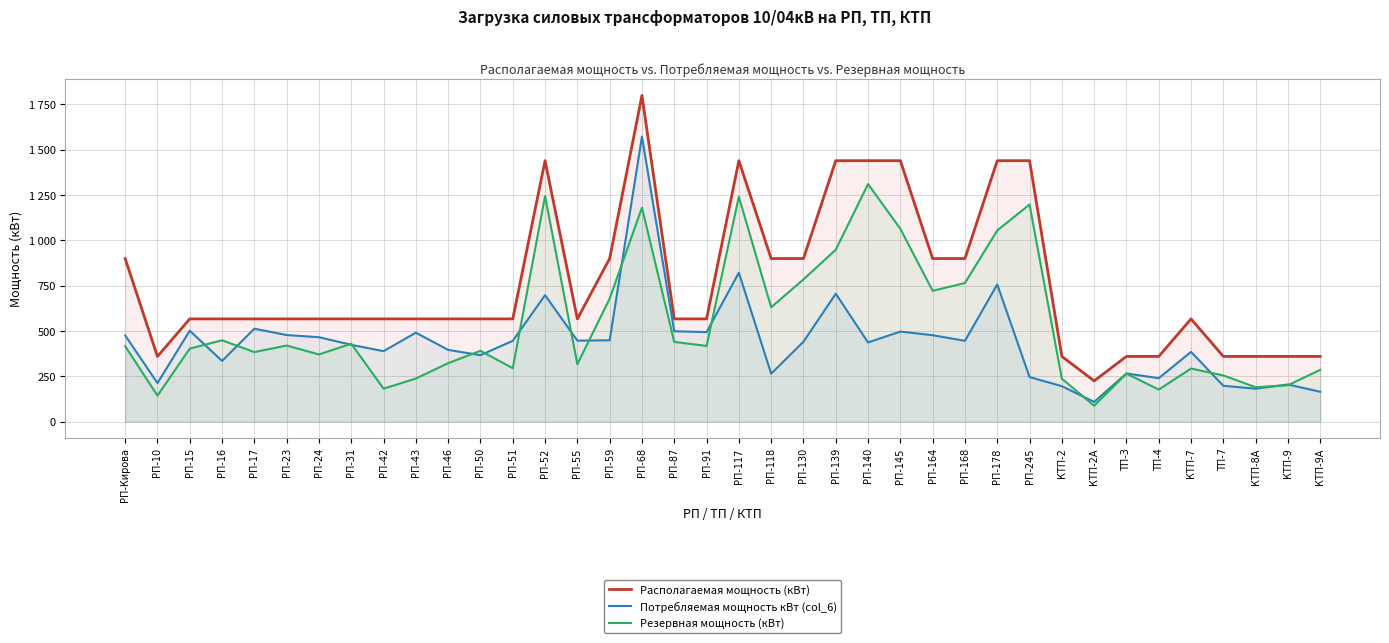

Which category has the highest value across all series?

РП-68